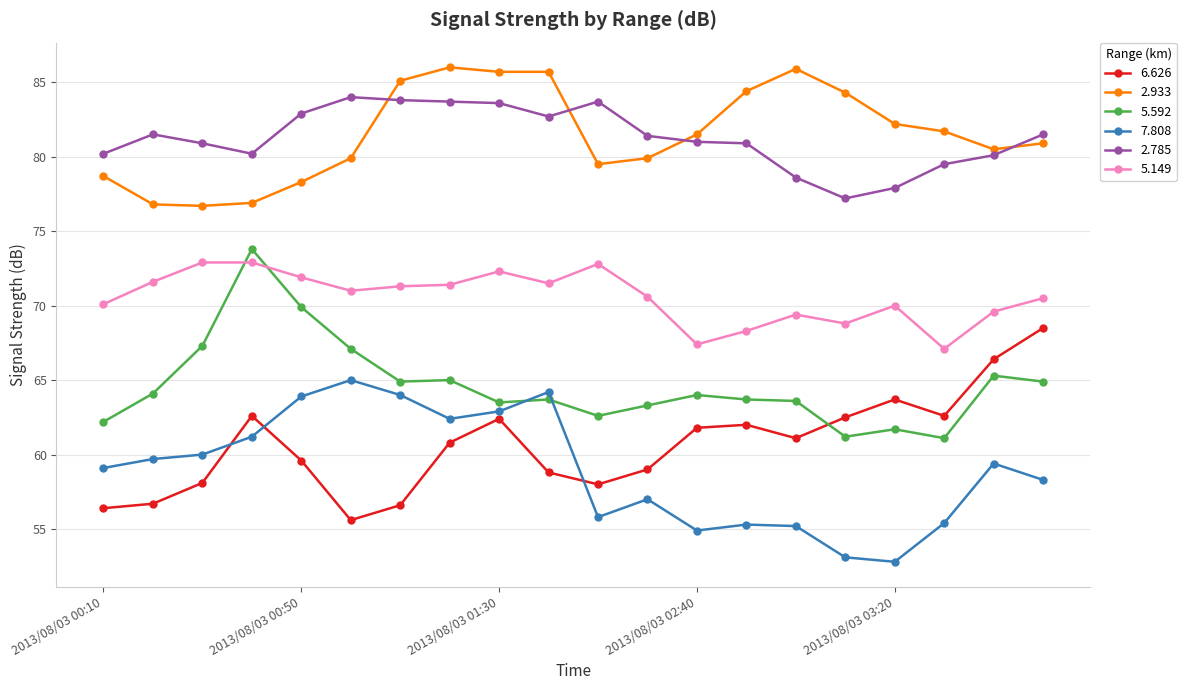

True or false: 5.592 and 2.785 intersect in this chart.

False